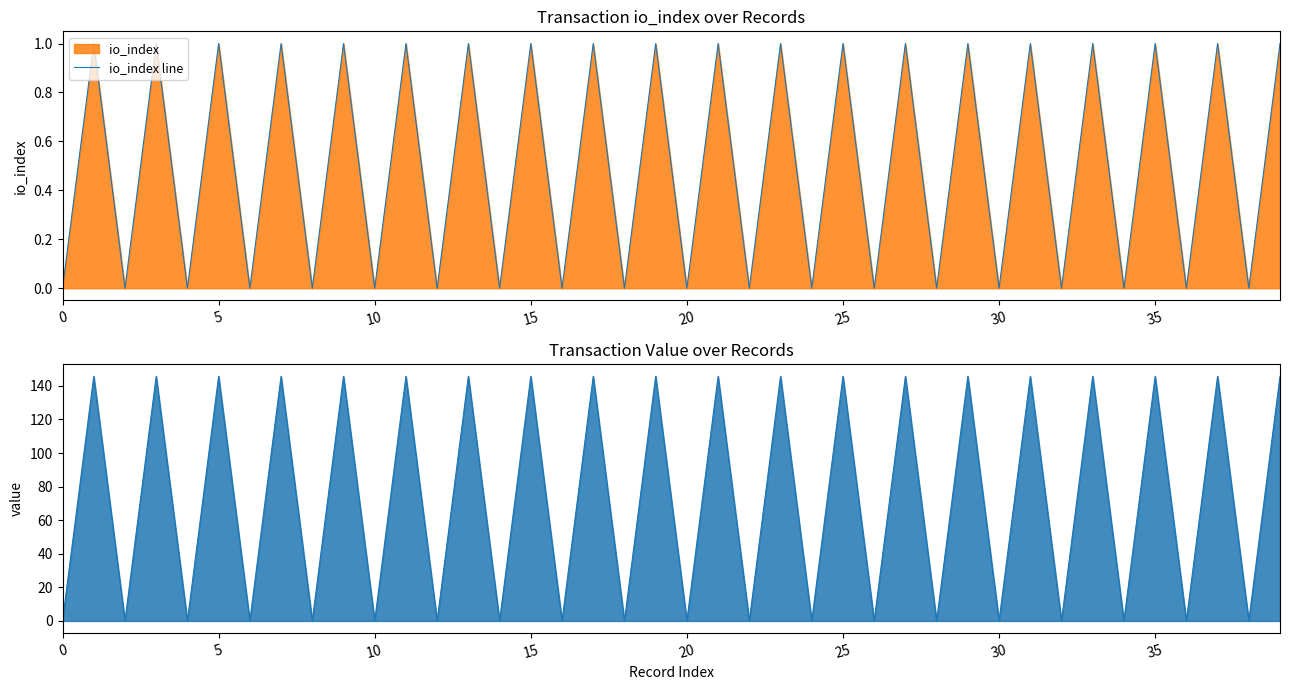

True or false: value line and io_index line cross at least once.

False